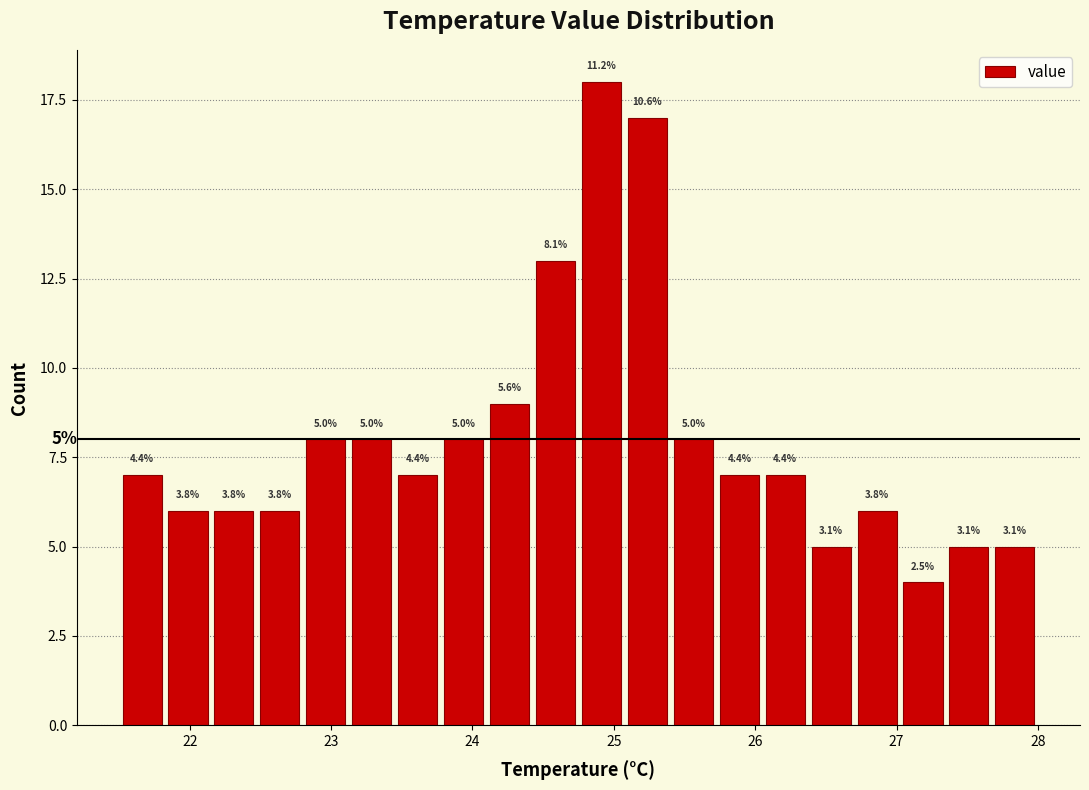

Read against the x-axis, roughly where is the centre of the tallest bar?

24.9